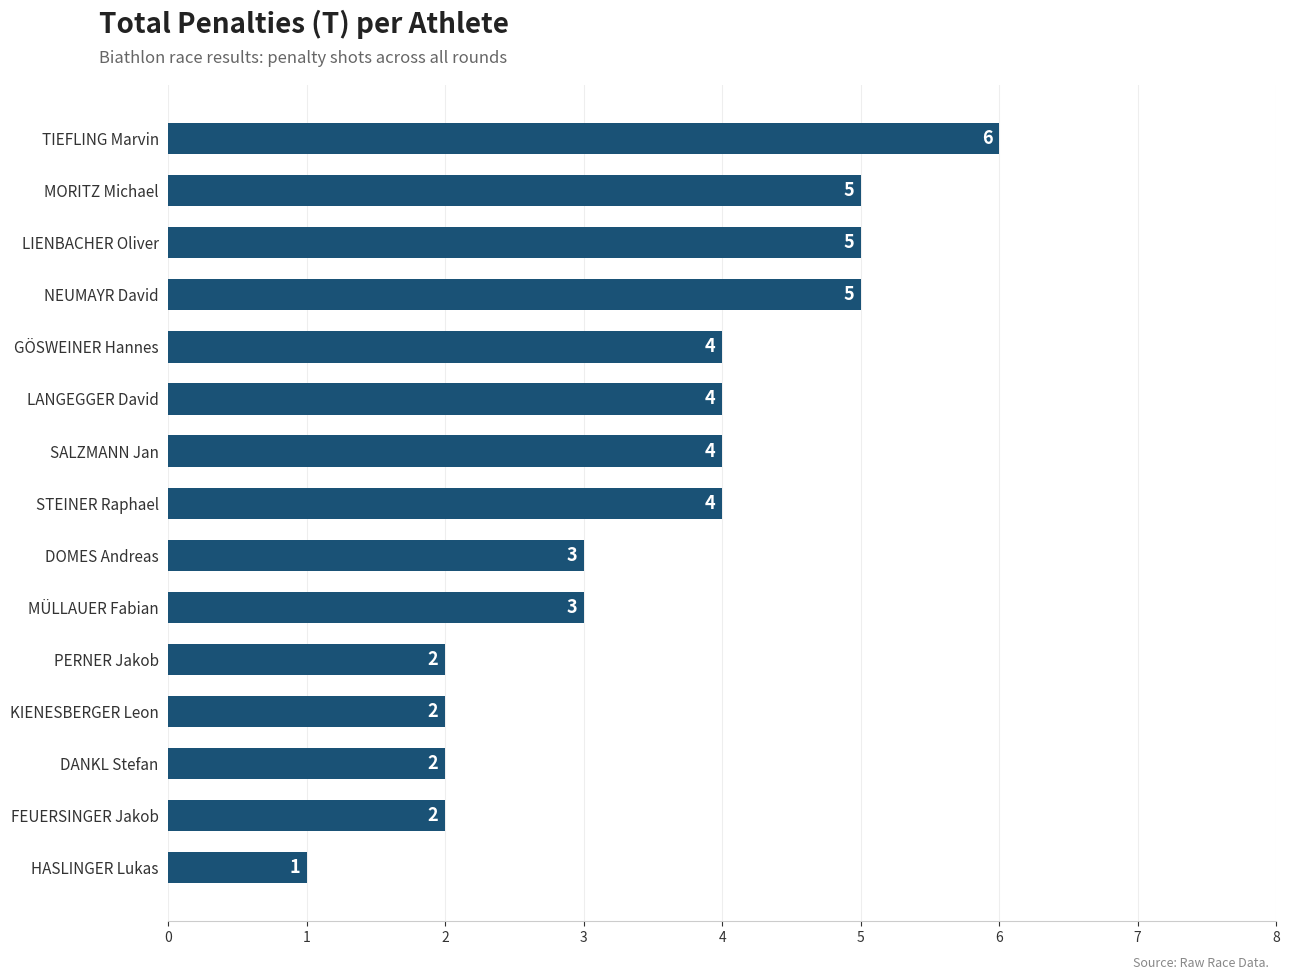

How many distinct data groups are displayed?

1